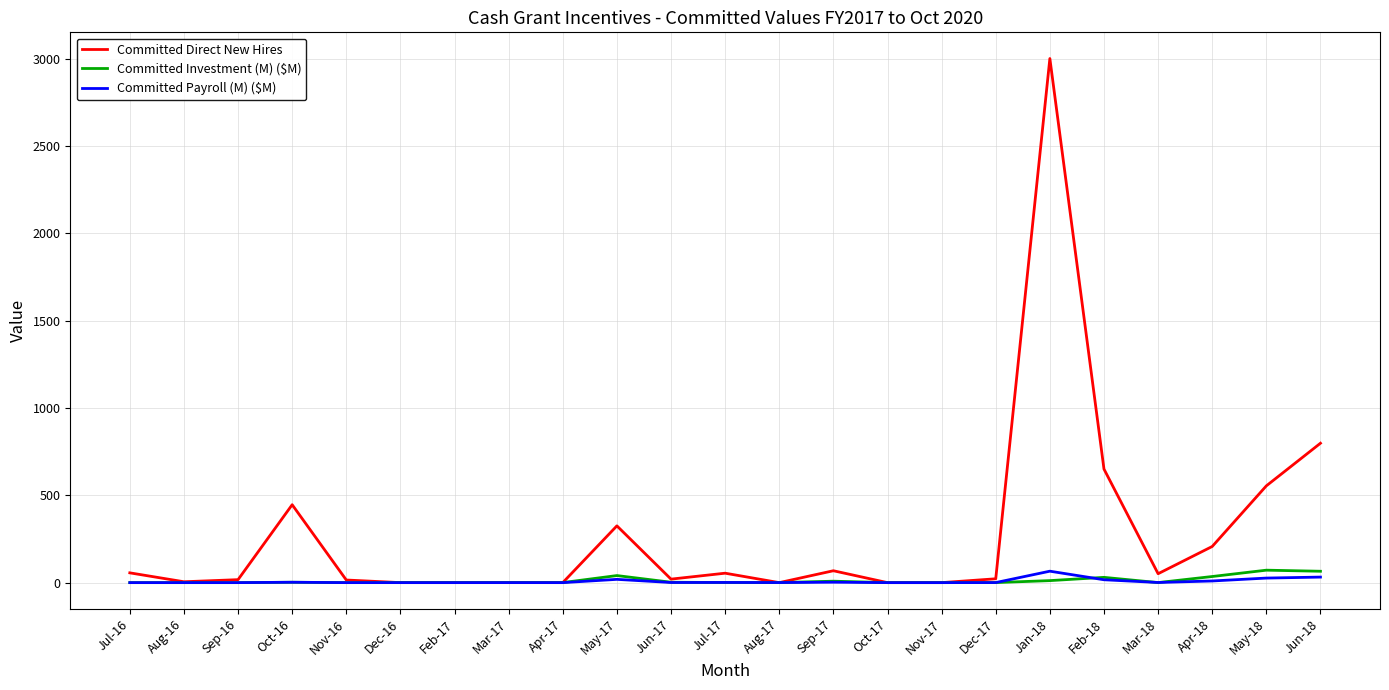

What is the maximum value for Committed Payroll (M) ($M)?

65.5